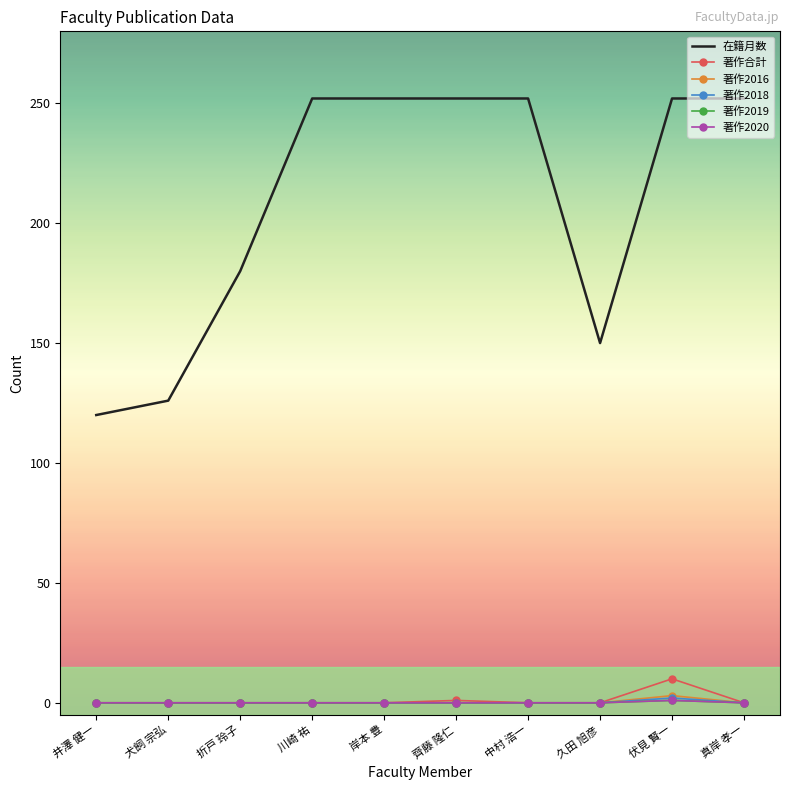

Rank the categories by 著作2018 value from lowest to highest.

井澤 健一, 犬飼 宗弘, 折戸 玲子, 川崎 祐, 岸本 豊, 齊藤 隆仁, 中村 浩一, 久田 旭彦, 真岸 孝一, 伏見 賢一